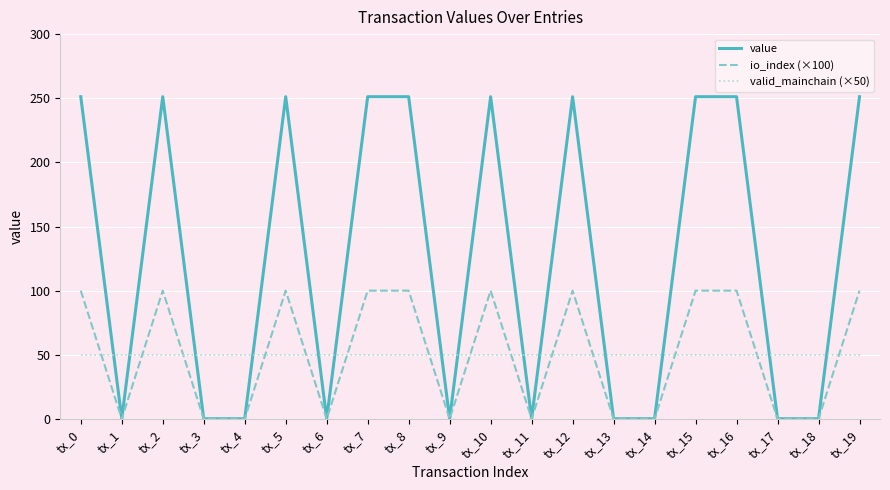

What is the sum of all io_index (×100) values?

1000.0